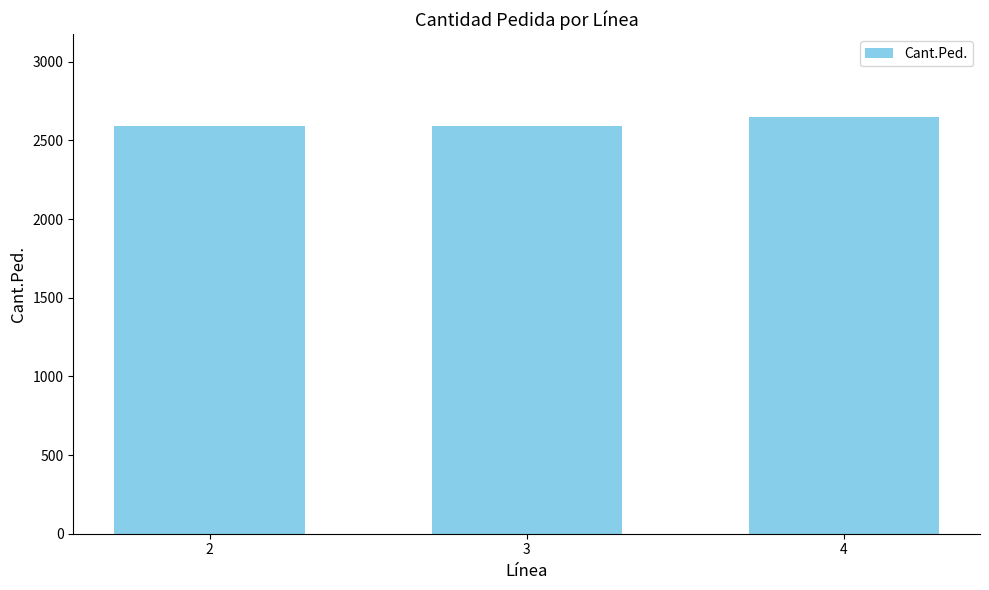

Reading right to left, transcribe all the data shown in this chart.

4=2646	3=2592	2=2592